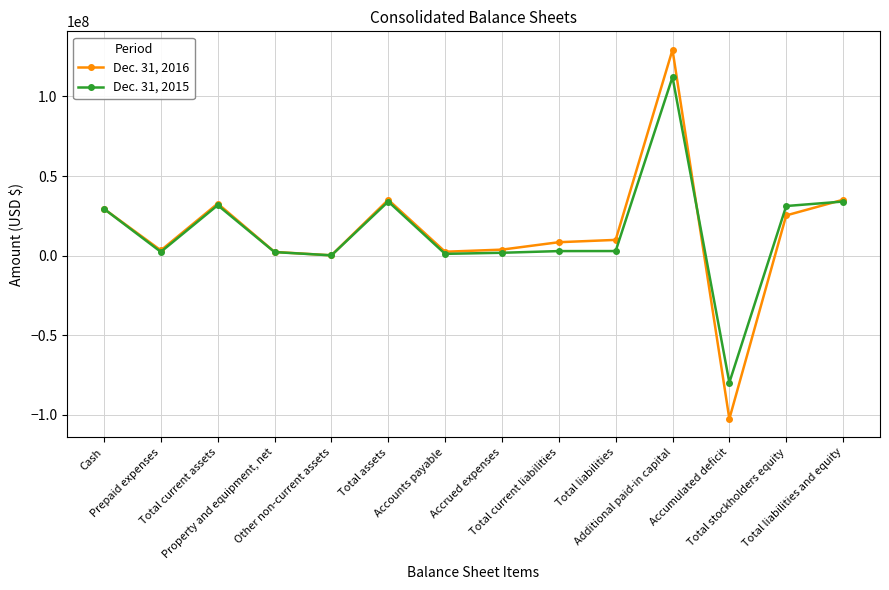

Rank the series by their average value, from highest to lowest.

Dec. 31, 2016, Dec. 31, 2015